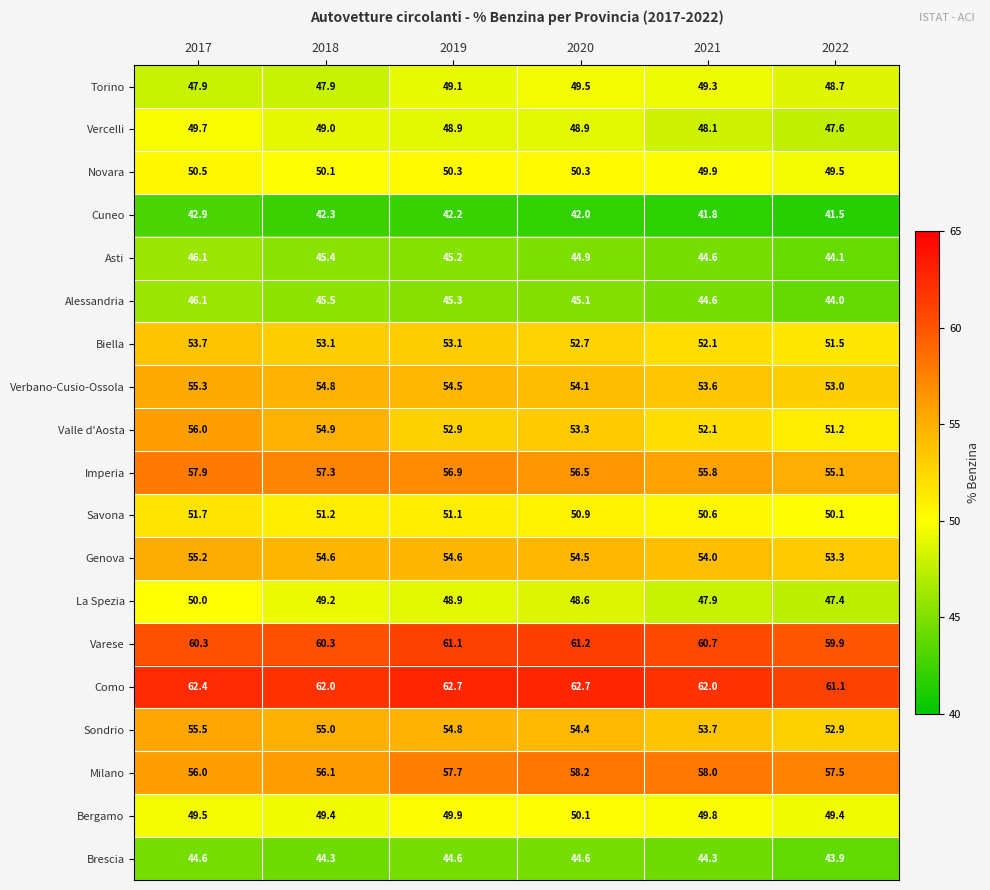

How many values in the Verbano-Cusio-Ossola series exceed 54?

4